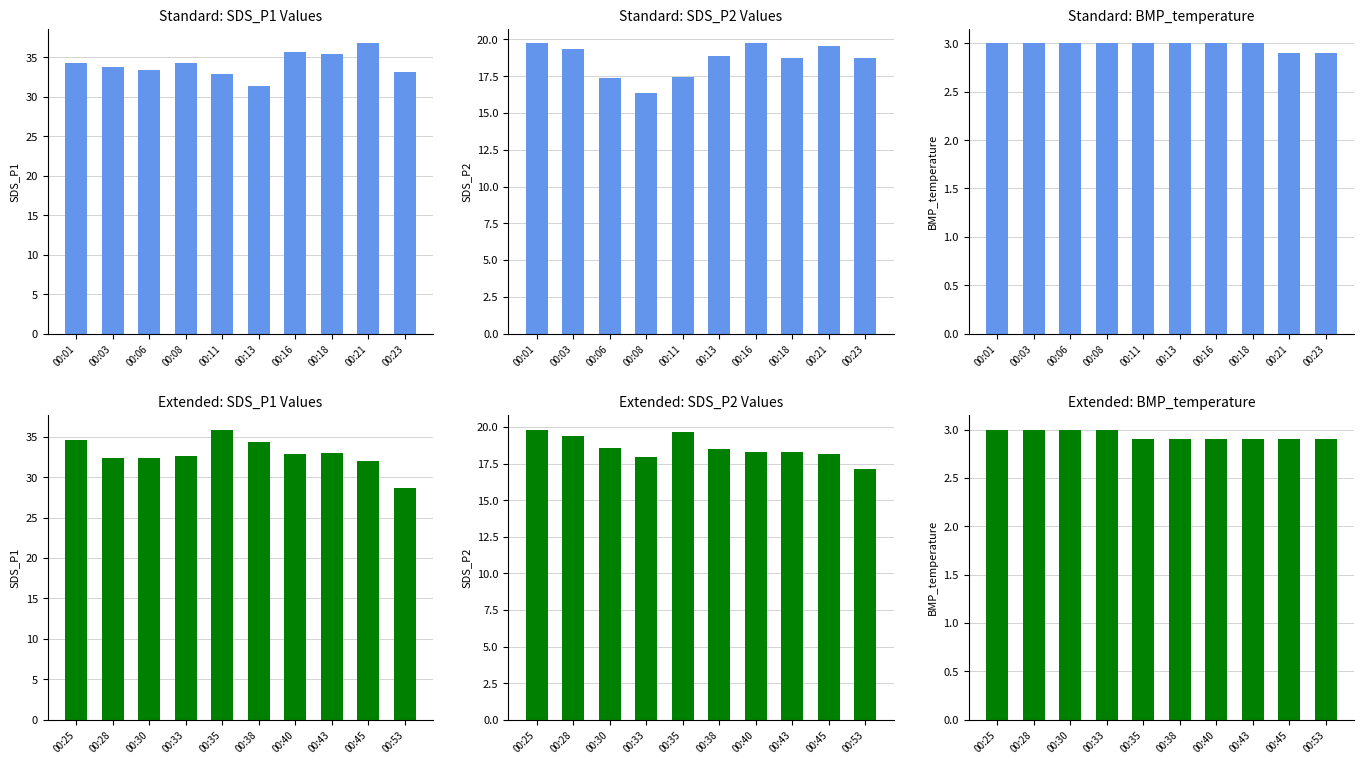

Which series has the largest range (max minus min)?

SDS_P1